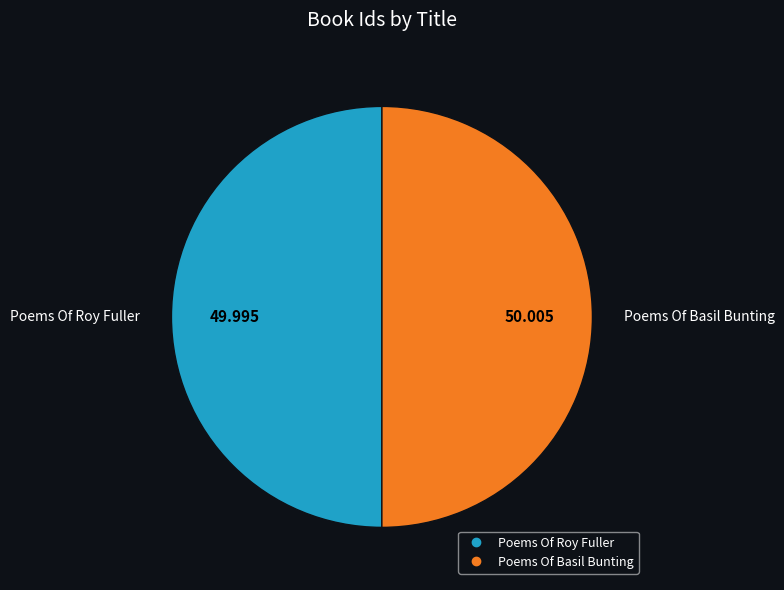

Combined, do Poems Of Basil Bunting and Poems Of Roy Fuller account for over 50%?

Yes